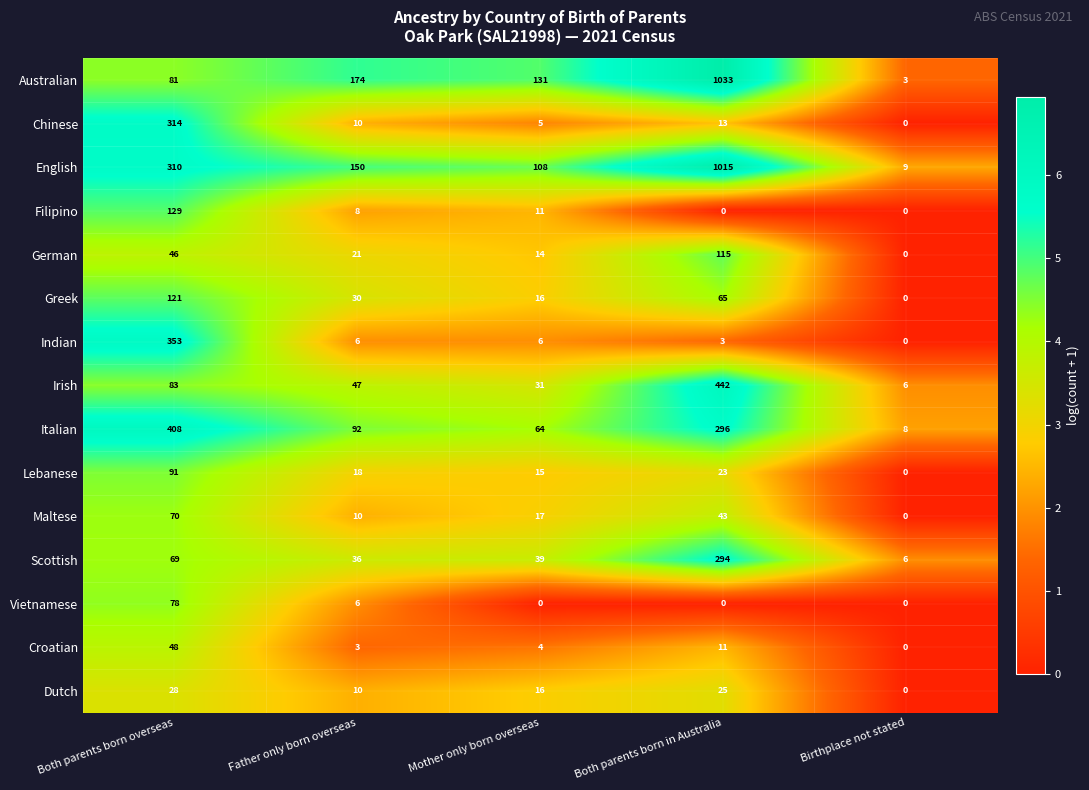

What is the average value of the Greek series?

46